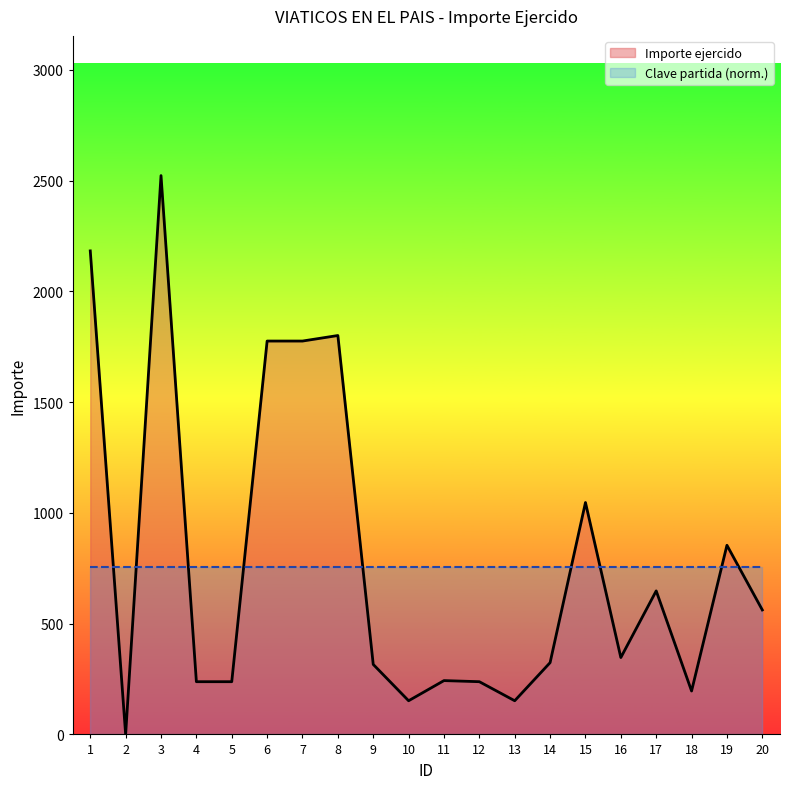

Reading left to right, list all the values displayed in this chart.

1=2183	2=0	3=2523	4=238	5=238	6=1776	7=1776	8=1801	9=316	10=152	11=243	12=238	13=152	14=324	15=1047	16=347	17=648	18=196	19=854	20=562